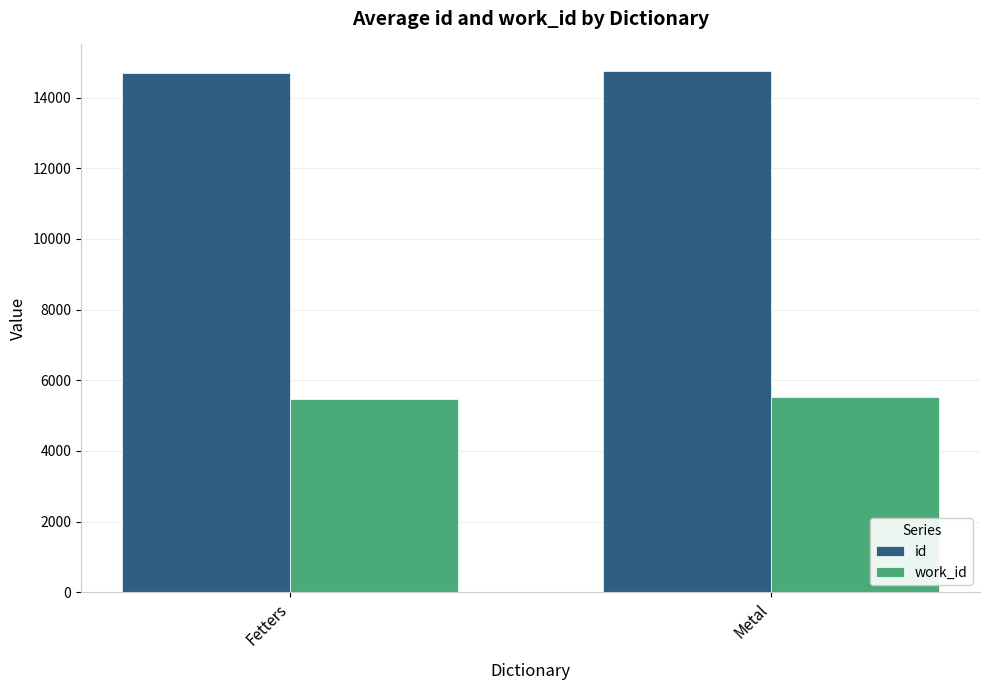

What is the difference between the highest and lowest values at Fetters?

9224.0